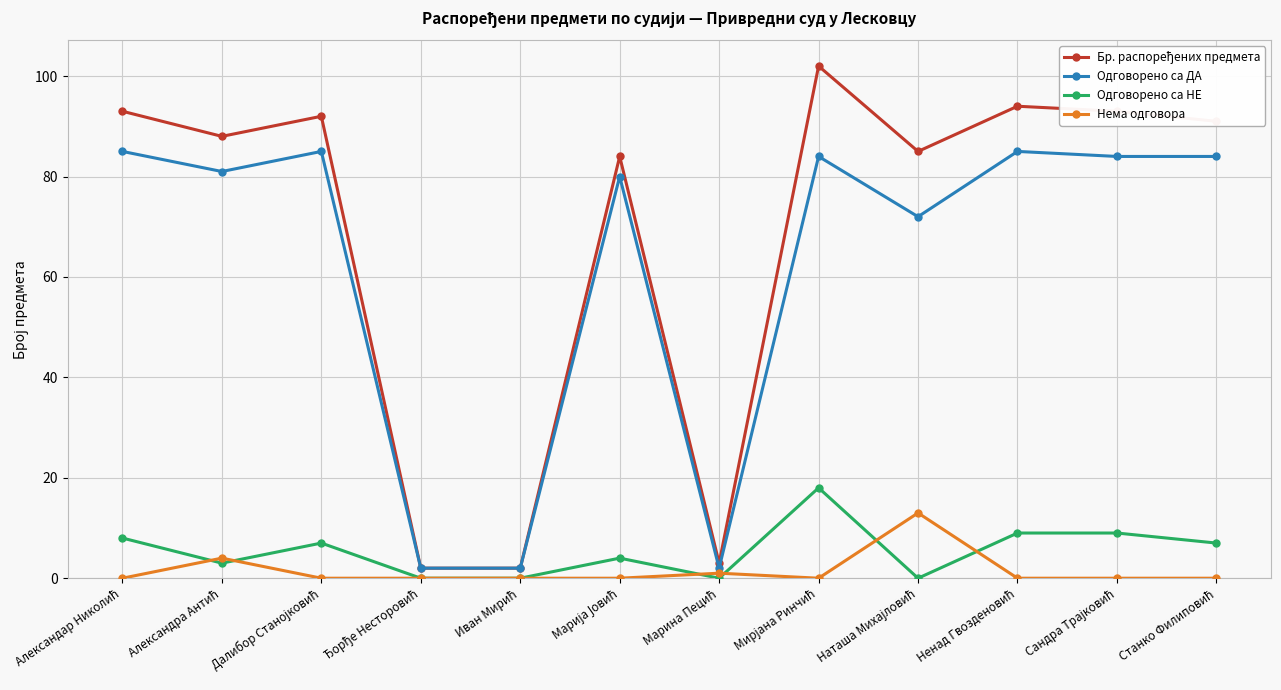

At how many categories does at least one series exceed 65?

9